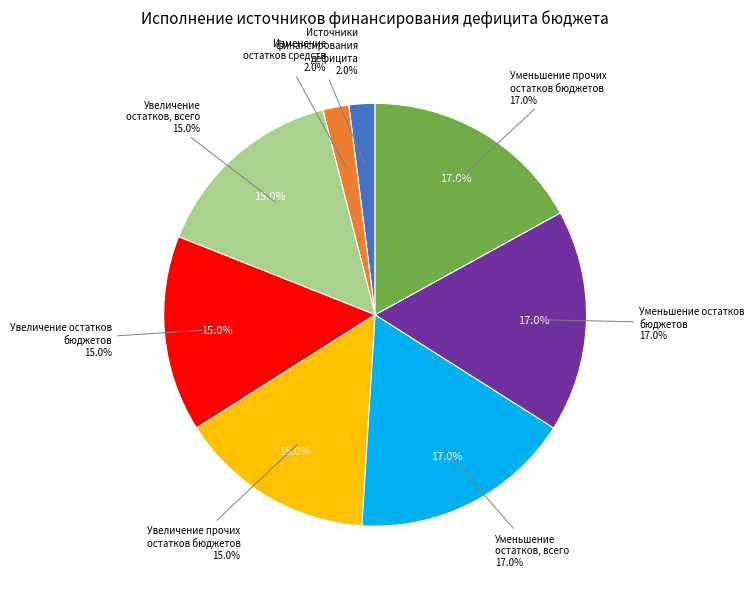

To the nearest percent, what is the combined percentage of Изменение остатков средств and Увеличение прочих остатков средств бюджетов?

17%